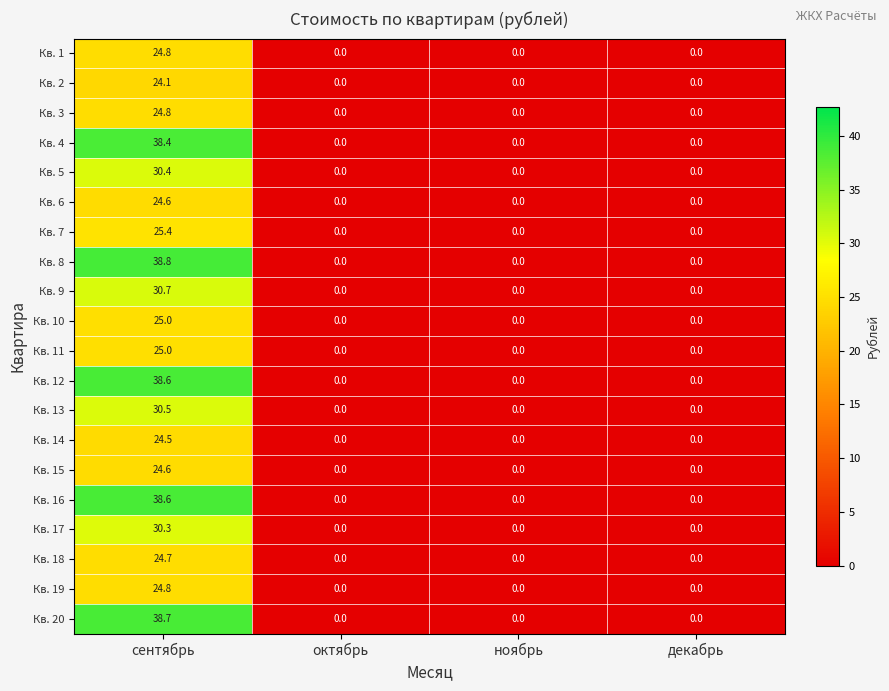

True or false: Кв. 8 has a value of -25.3 at декабрь.

False